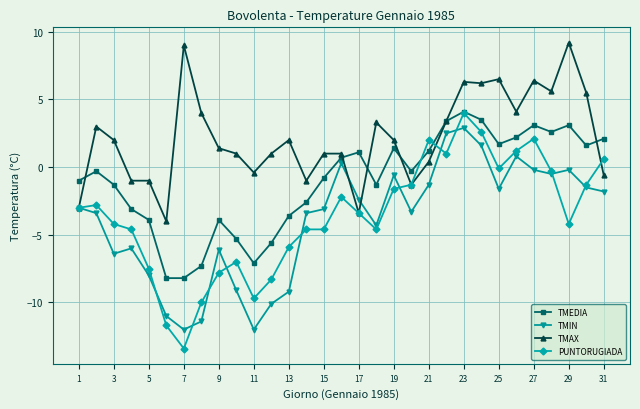

How many values in TMIN are above zero?

5